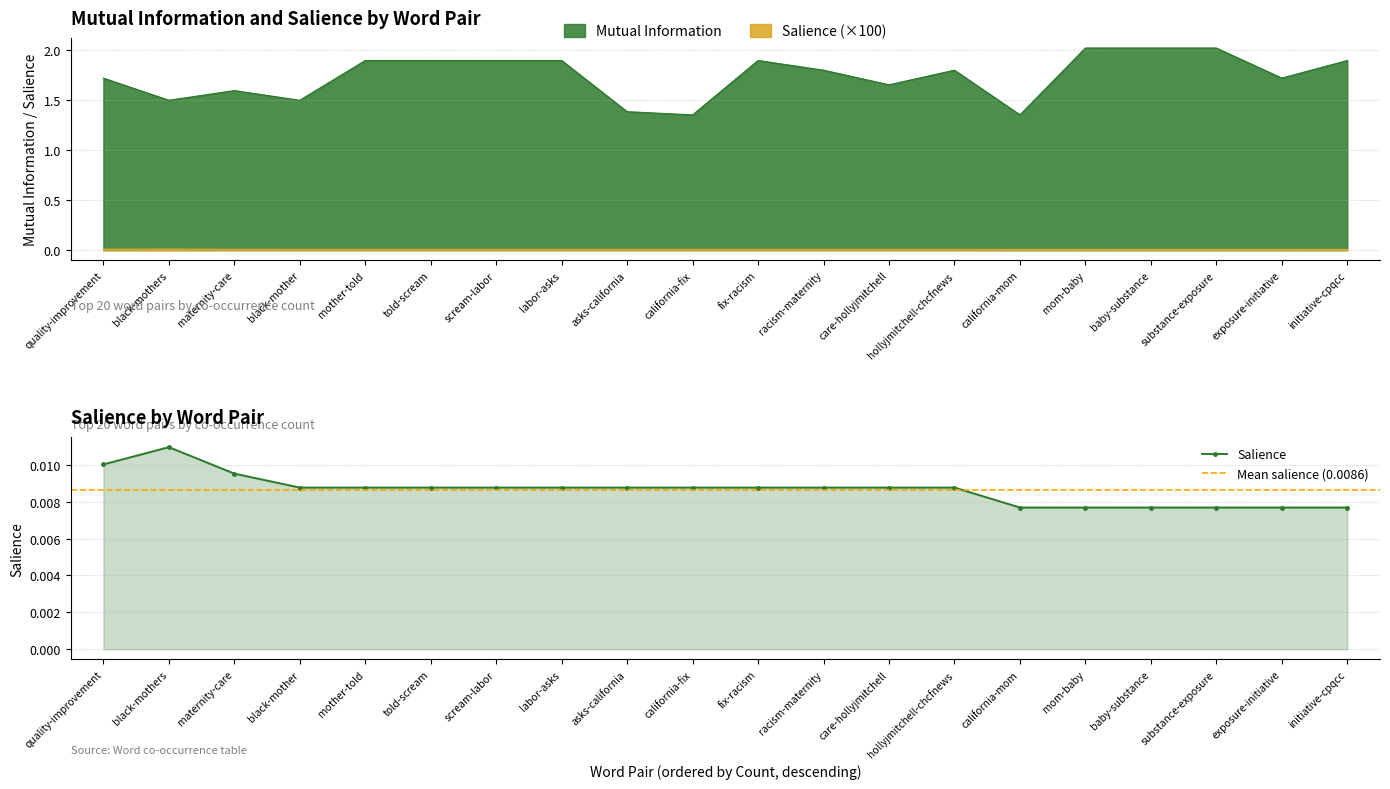

Between substance-exposure and initiative-cpqcc, which series saw the biggest shift?

Mutual Information